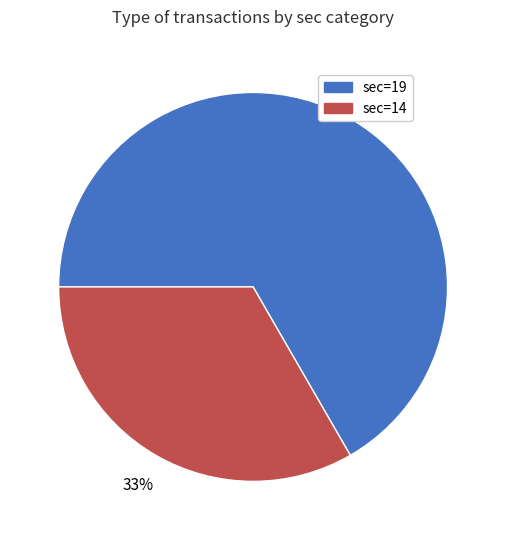

The sec=19 slice represents 67% of the pie. True or false?

True